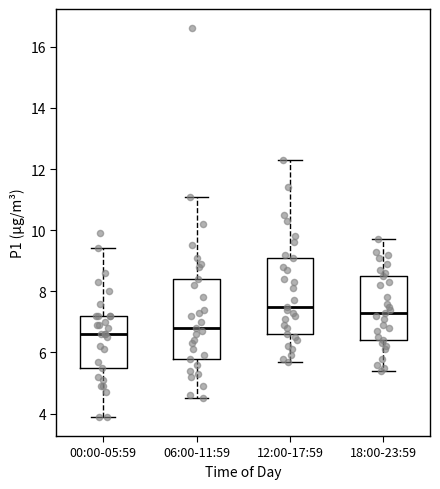

Reading left to right, transcribe this box plot: for each box, give where its median line is, the range the box spans, and where its two whiskers end, as read against the y-axis. The values are not printed on the chart, so give them approximately, as read against the axis.

00:00-05:59: median 6.6, box 5.6 to 7.2, whiskers 4.0 to 9.4
06:00-11:59: median 6.8, box 5.8 to 8.4, whiskers 4.6 to 11.2
12:00-17:59: median 7.6, box 6.6 to 9.2, whiskers 5.8 to 12.4
18:00-23:59: median 7.4, box 6.4 to 8.6, whiskers 5.4 to 9.8